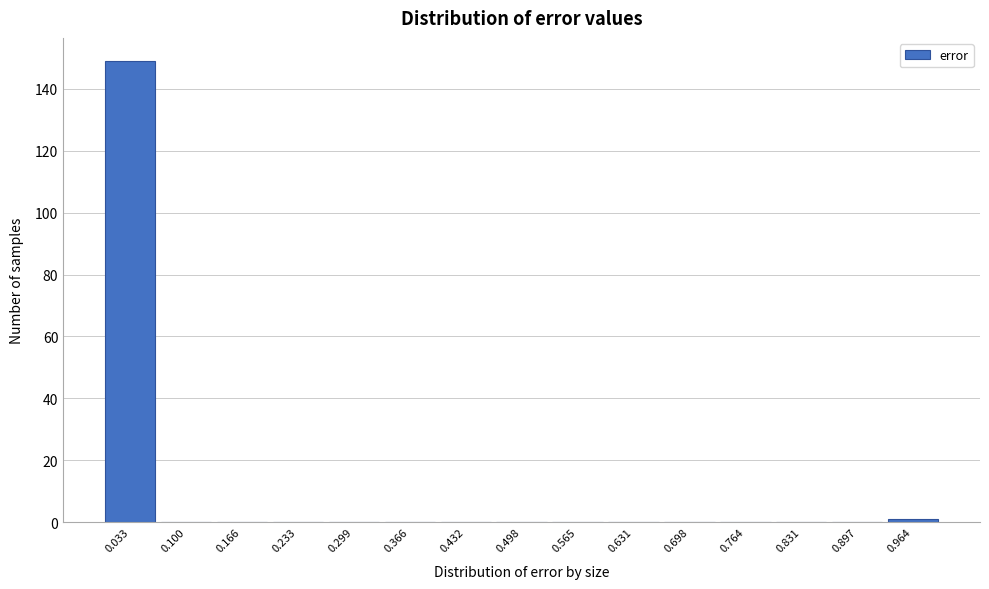

What is the height of the bar covering 0.00 to 0.07 on the x-axis? Neither the bar edges nor the heights are printed on the chart, so give them approximately, as read against the axes.

150